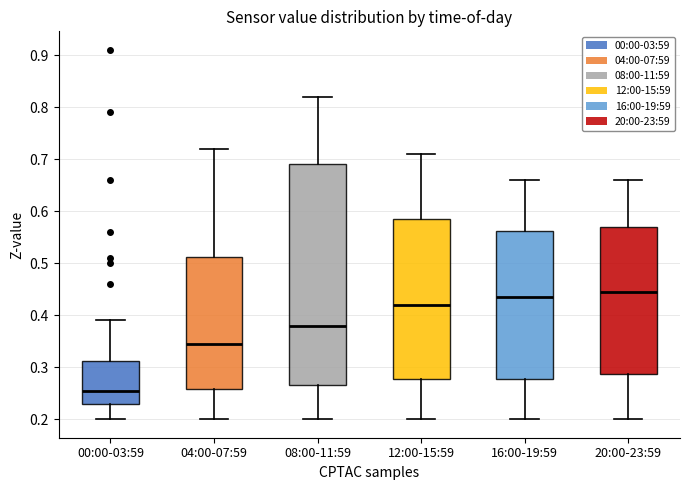

Which box's median line is the lowest?

00:00-03:59